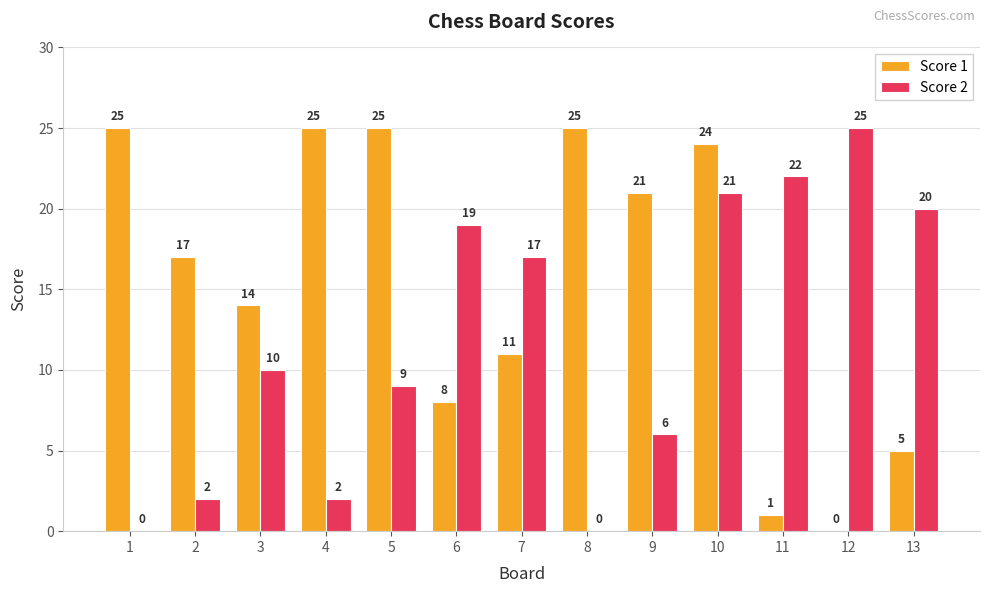

What is the maximum value for Score 1?

25